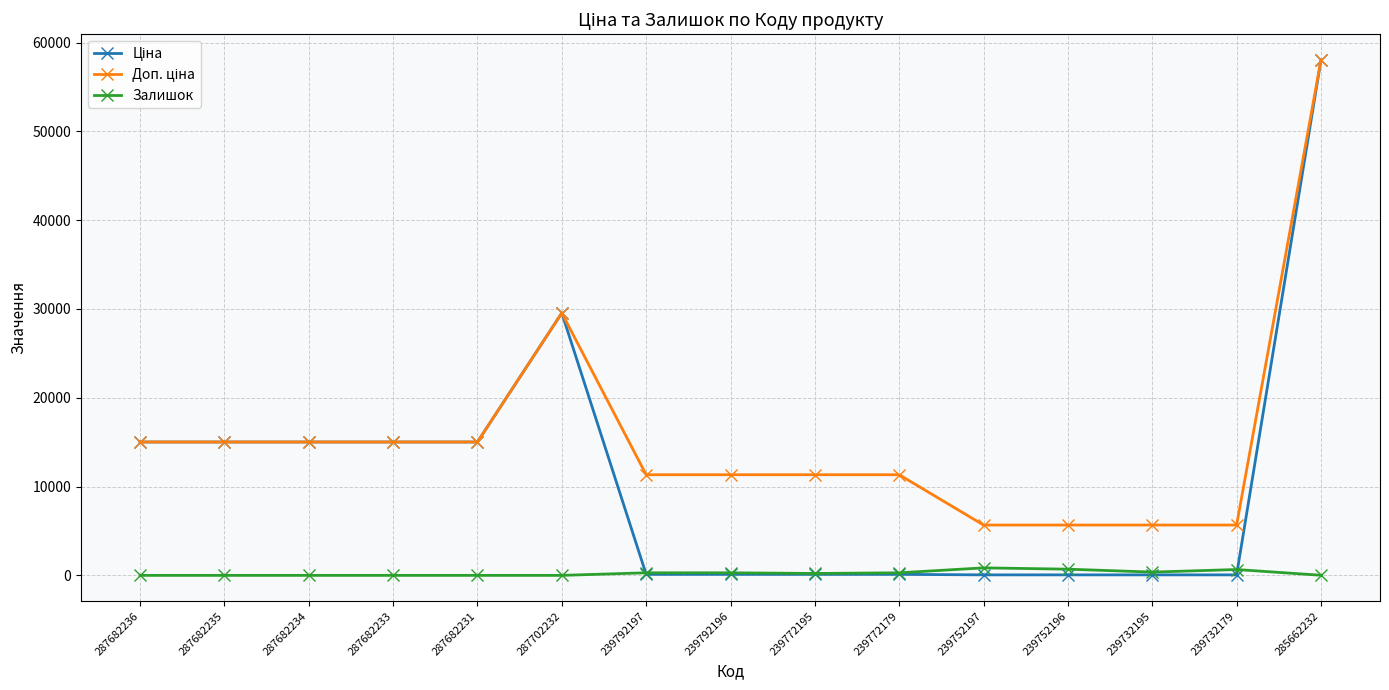

At which category is the sum across all series the highest?

285662232